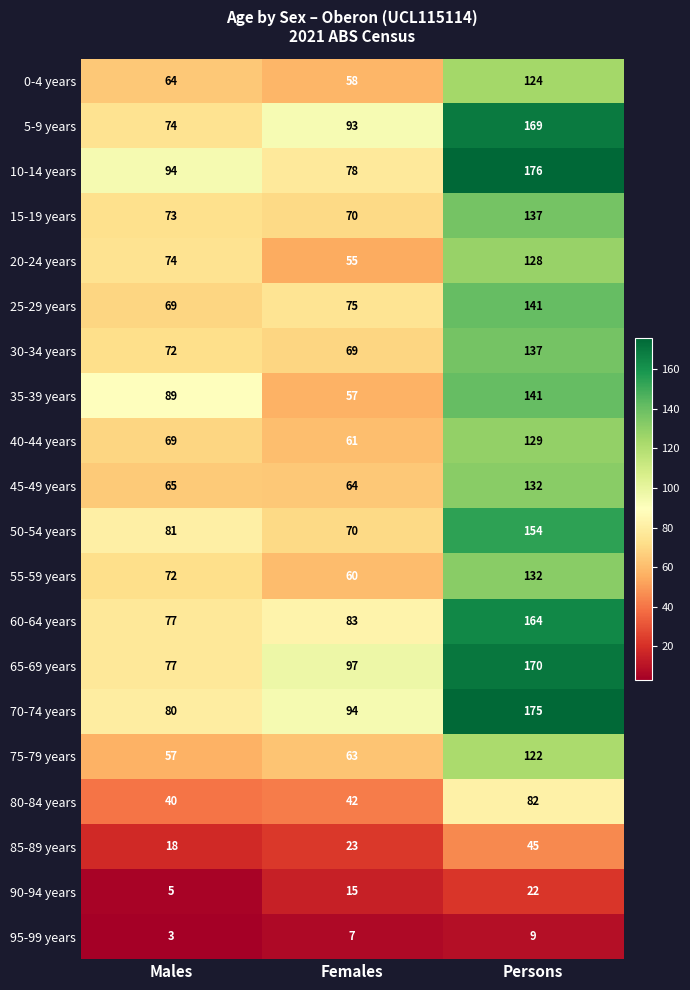

How many categories are shown in the chart?

3